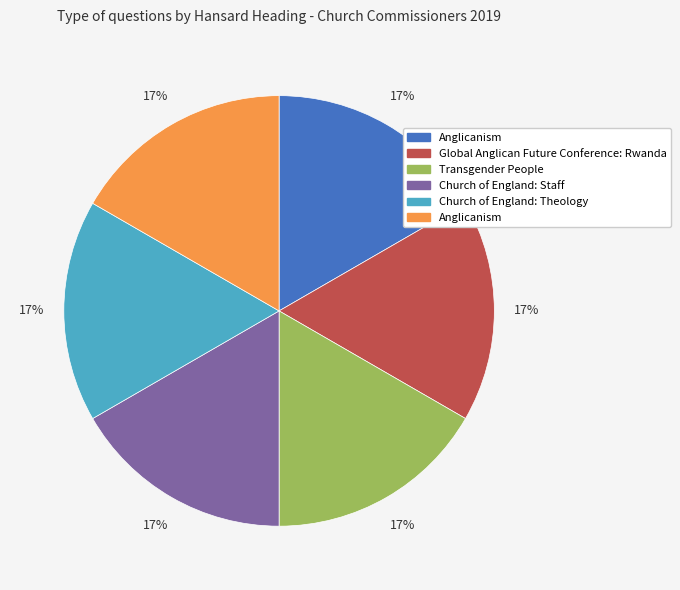

Is there a majority slice in this chart?

No